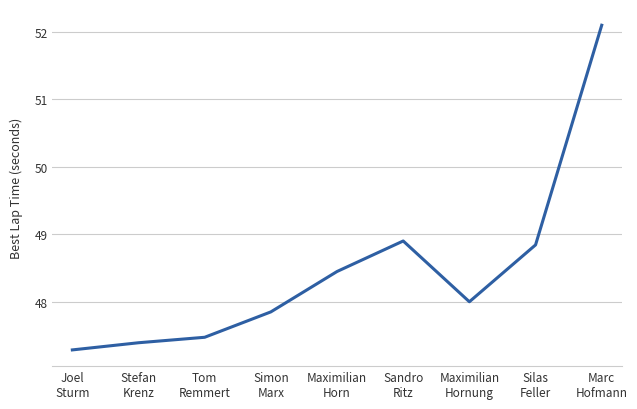

What is the minimum value shown in the chart?

47.3